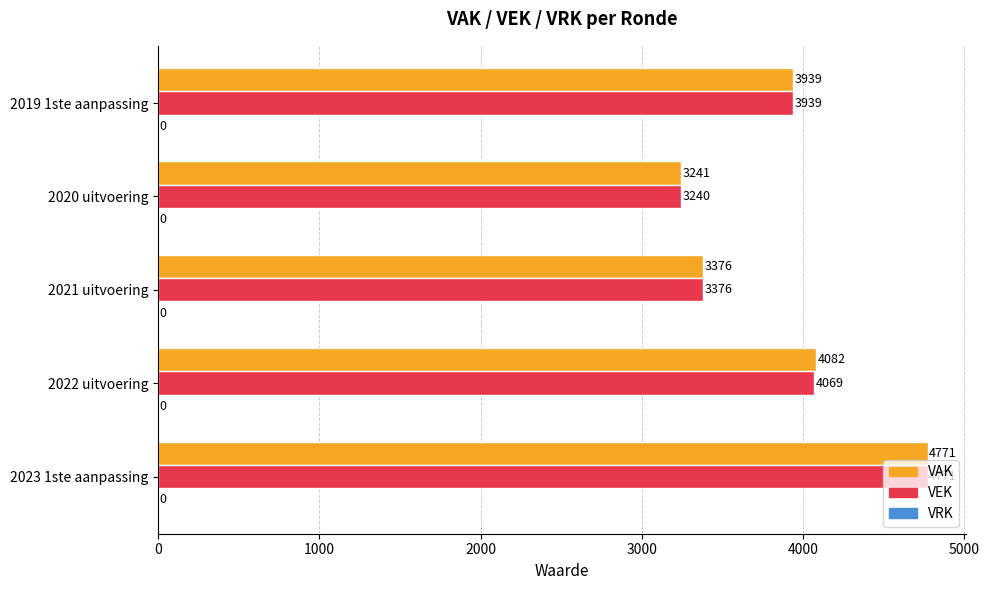

List the labels in order of VAK value, smallest first.

2020 uitvoering, 2021 uitvoering, 2019 1ste aanpassing, 2022 uitvoering, 2023 1ste aanpassing